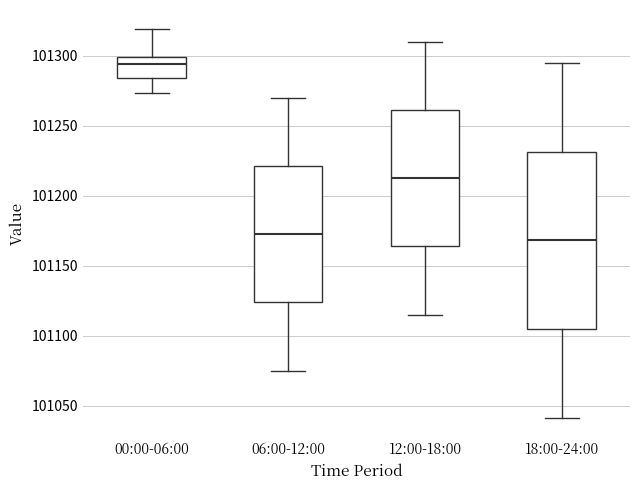

Comparing the boxes themselves (not the whiskers), which one is the tallest?

18:00-24:00